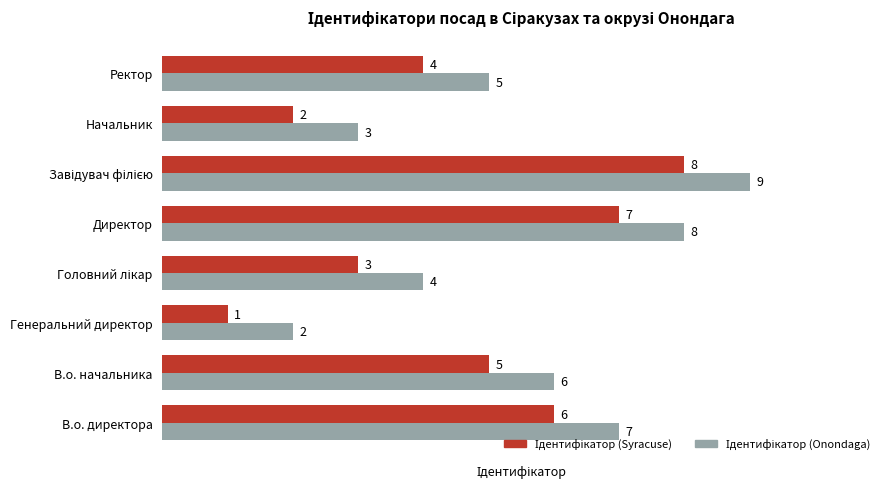

How many data points does each series have?

8